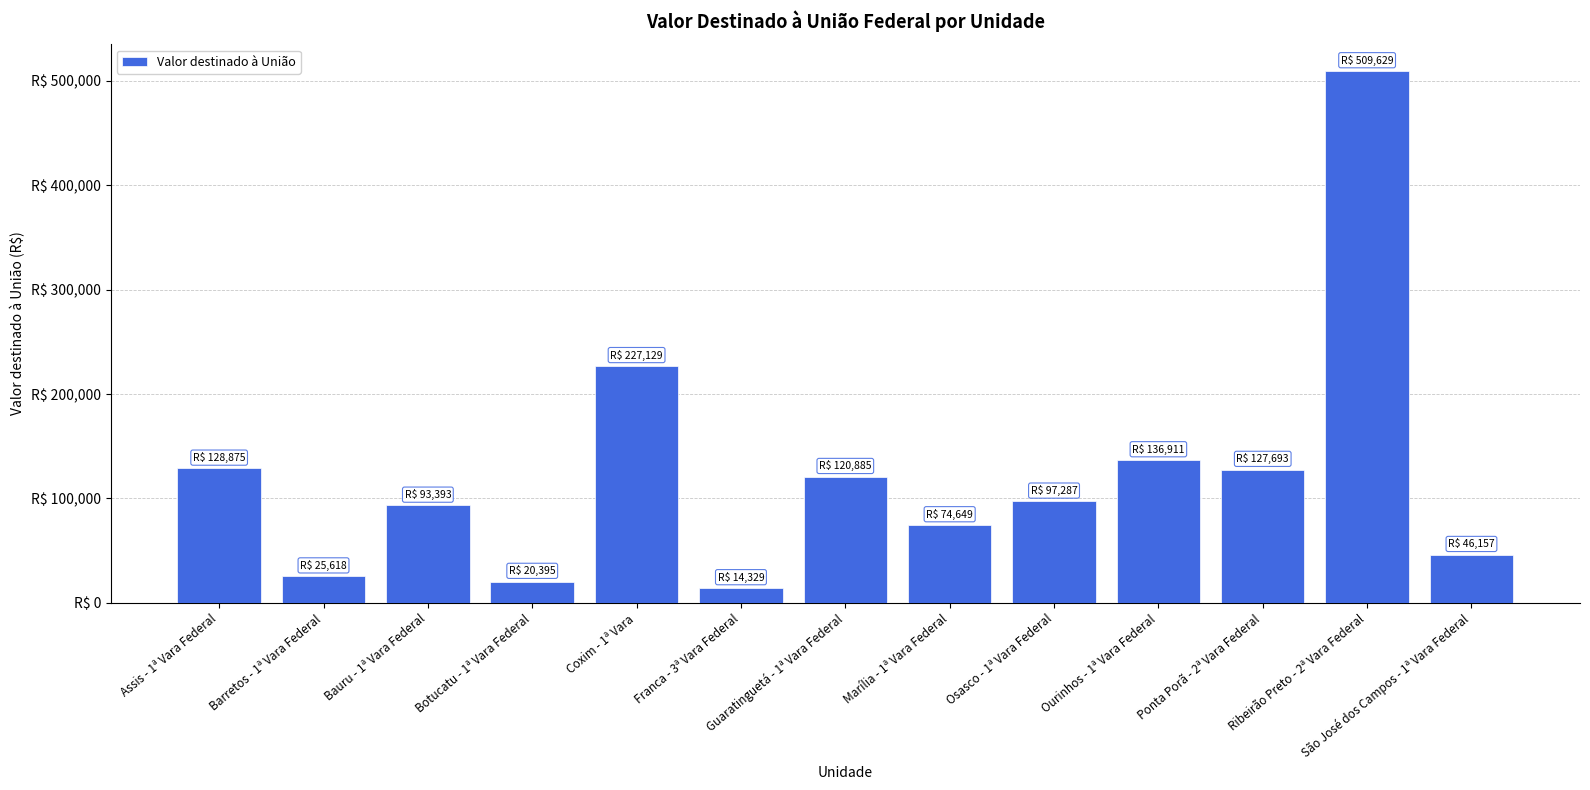

True or false: the data shows 120885.2 at Guaratinguetá - 1ª Vara Federal.

True